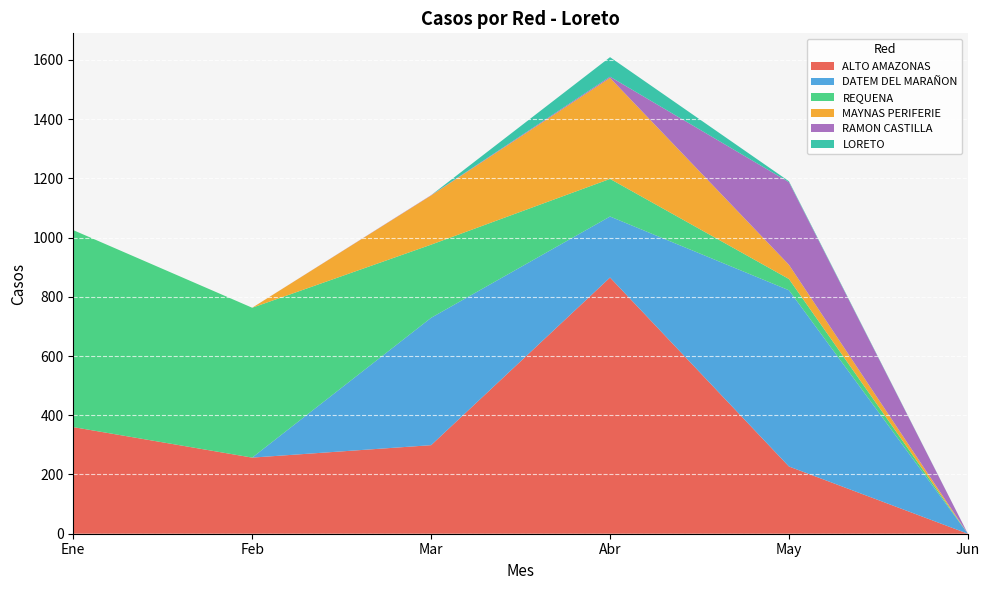

Reading left to right, extract all data points from this chart.

ALTO AMAZONAS: 360	257	299	865	227	0
DATEM DEL MARAÑON: 0	0	430	206	595	0
REQUENA: 665	506	247	127	38	0
MAYNAS PERIFERIE: 0	0	166	341	48	0
RAMON CASTILLA: 0	0	1	4	279	0
LORETO: 0	0	0	66	3	0